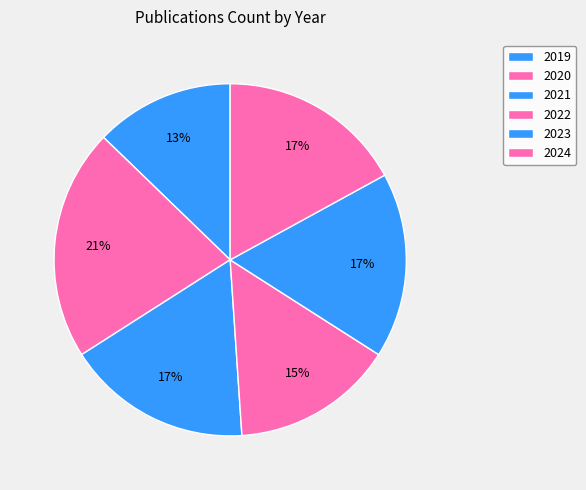

How many slices are in this pie chart?

6